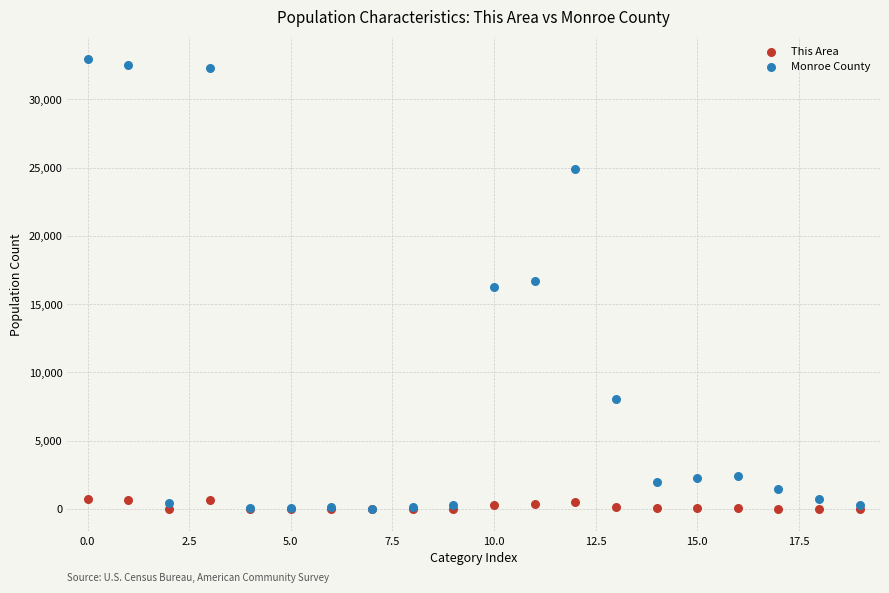

What are all the series names shown in the legend?

This Area, Monroe County